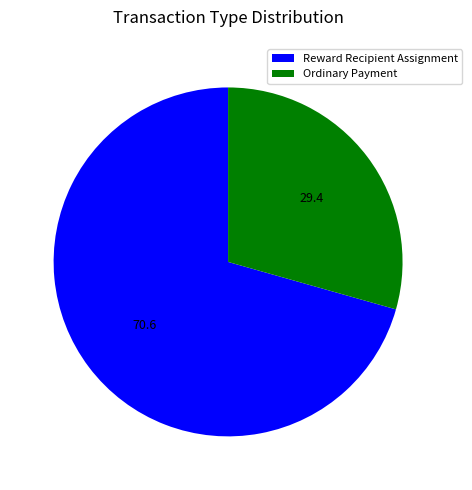

What is the largest slice in the pie chart?

Reward Recipient Assignment